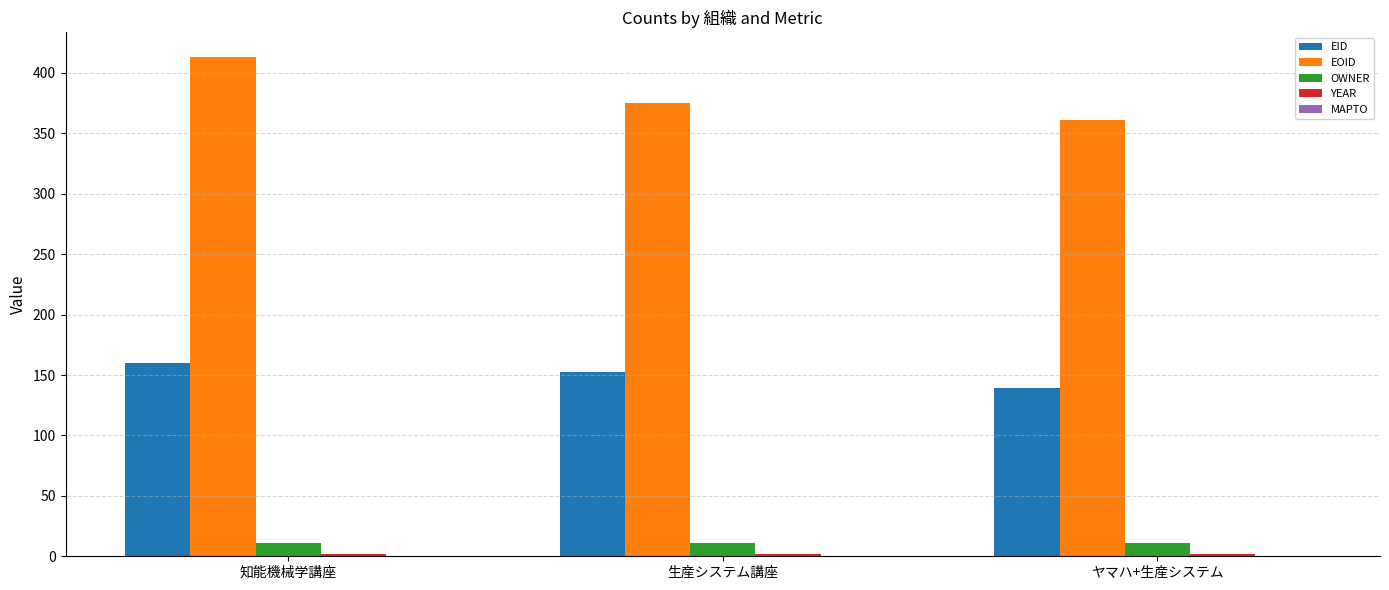

Count the number of categories in the chart.

3